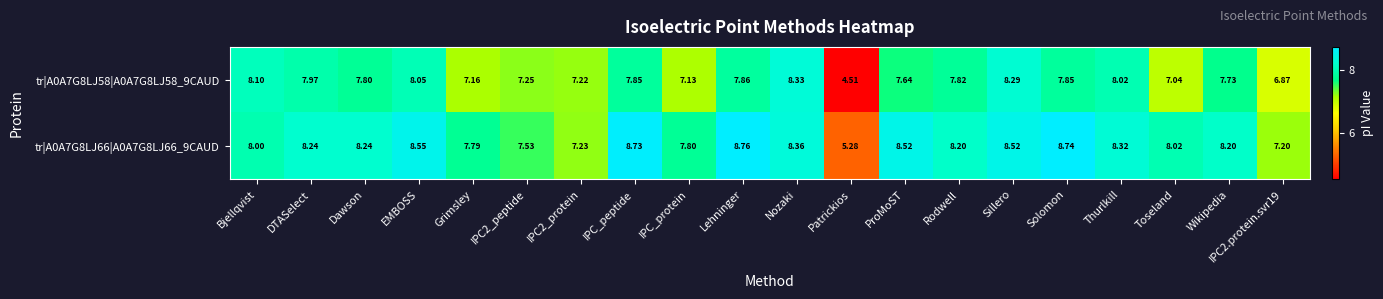

How many categories are shown in the chart?

20